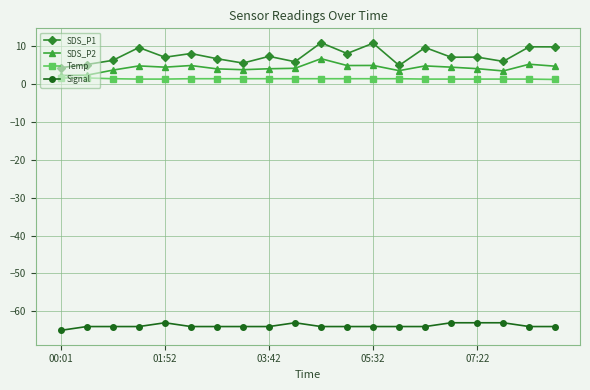

True or false: Signal and SDS_P1 cross at least once.

False